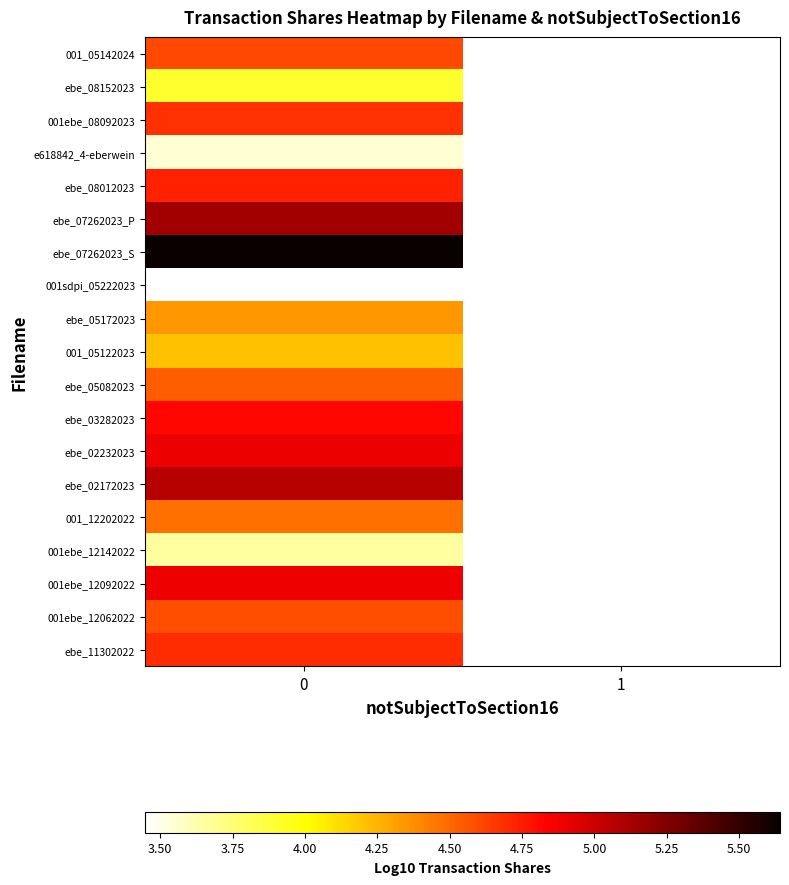

Rank the series by their maximum value, from lowest to highest.

001sdpi_05222023, e618842_4-eberwein, 001ebe_12142022, ebe_08152023, 001_05122023, ebe_05172023, 001_12202022, ebe_05082023, 001ebe_12062022, 001_05142024, 001ebe_08092023, ebe_11302022, ebe_08012023, ebe_03282023, 001ebe_12092022, ebe_02232023, ebe_02172023, ebe_07262023_P, ebe_07262023_S